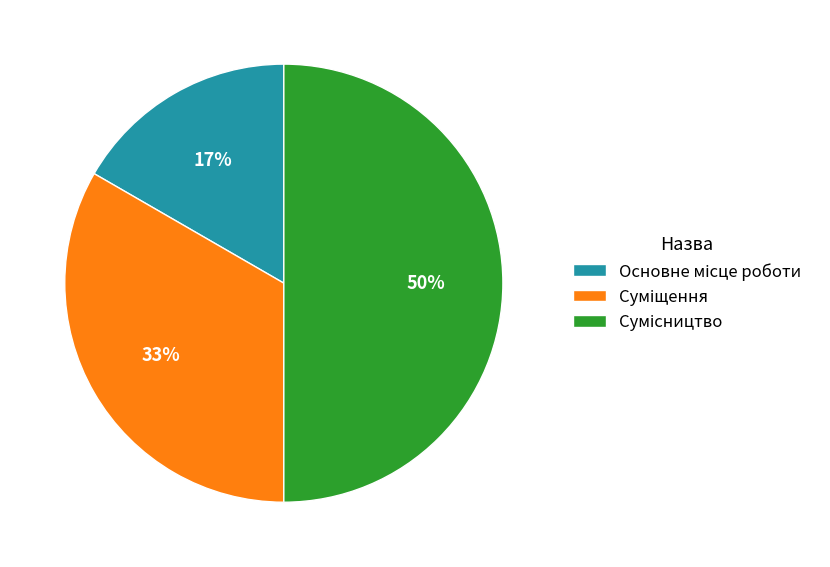

To the nearest percent, what is the average slice percentage?

33%